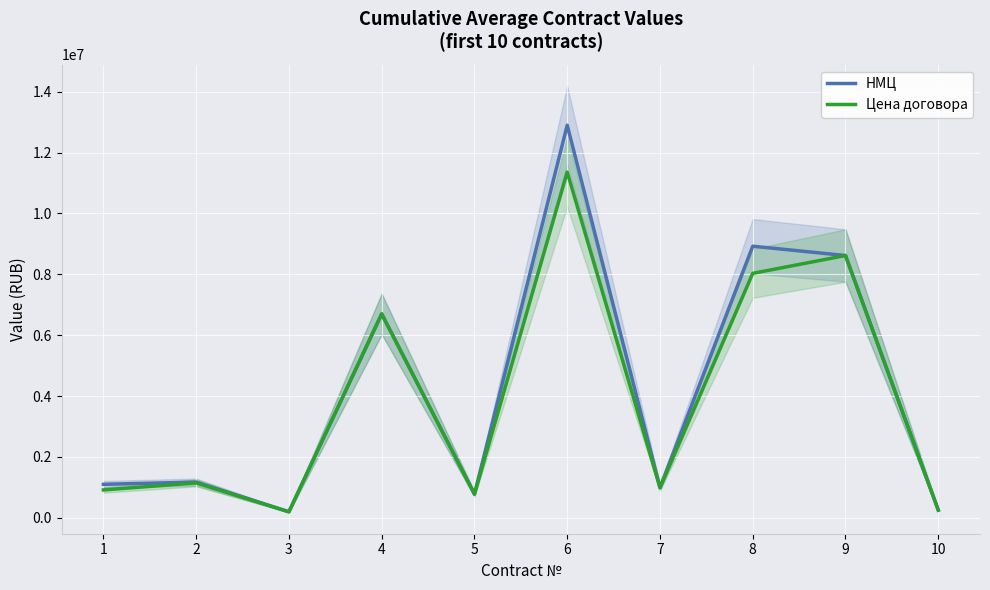

How many values in the Цена договора series exceed 1147013?

4